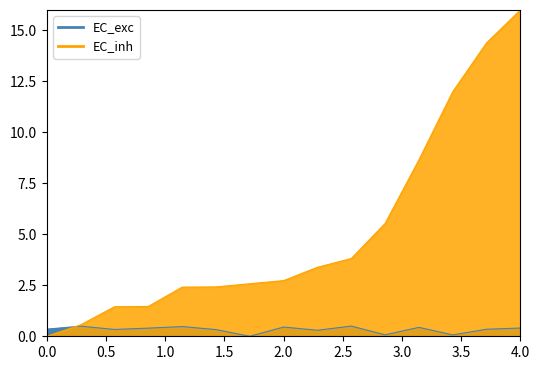

What is the sum of the EC_inh values at 12 and 14?

23.0